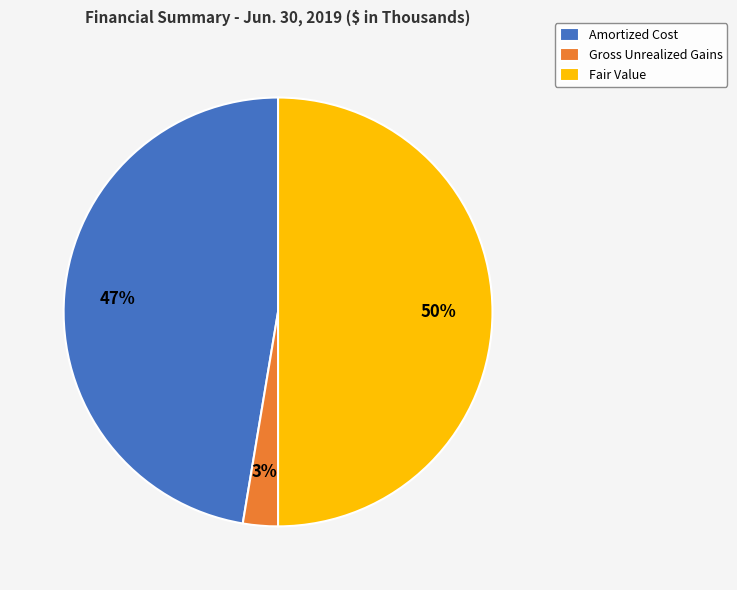

Between Fair Value and Amortized Cost, which is larger?

Fair Value